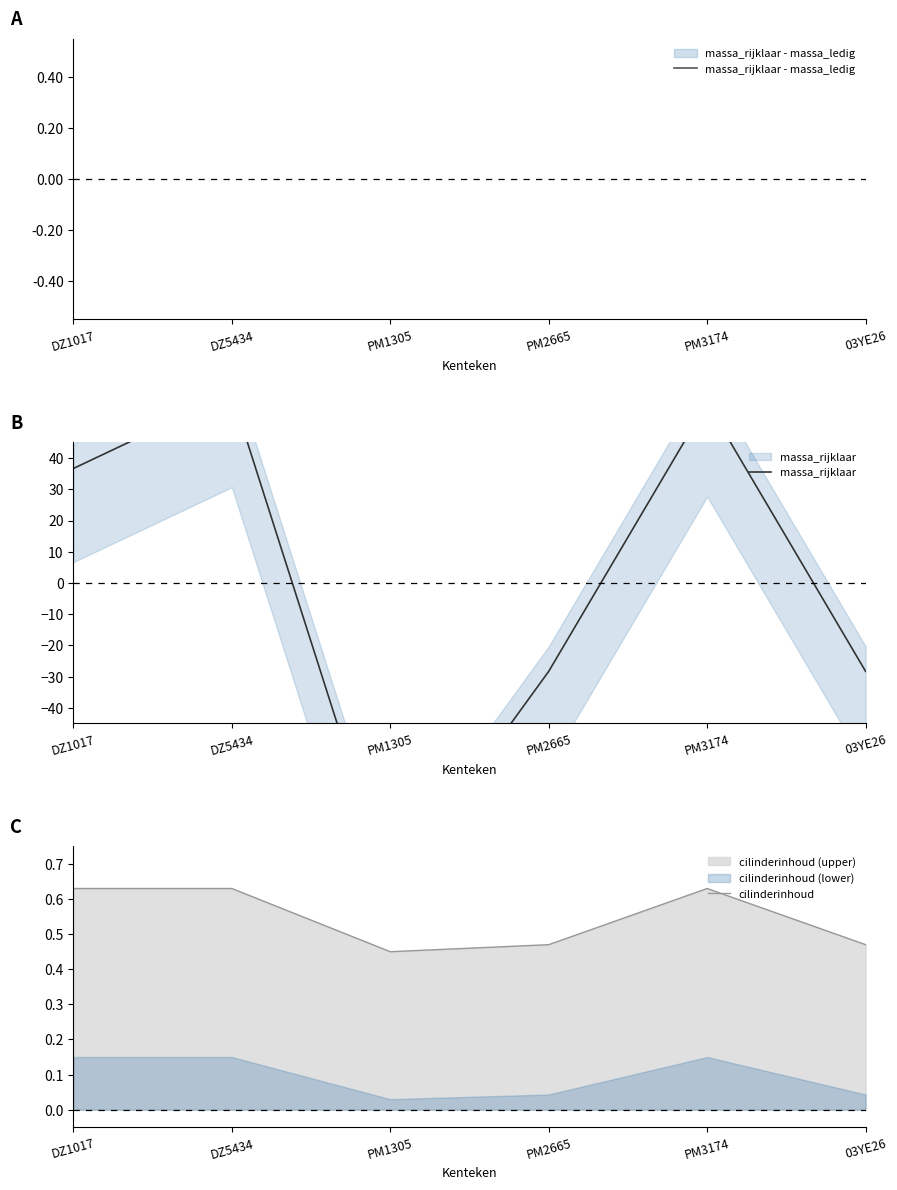

How many times do cilinderinhoud and massa_rijklaar cross each other?

3